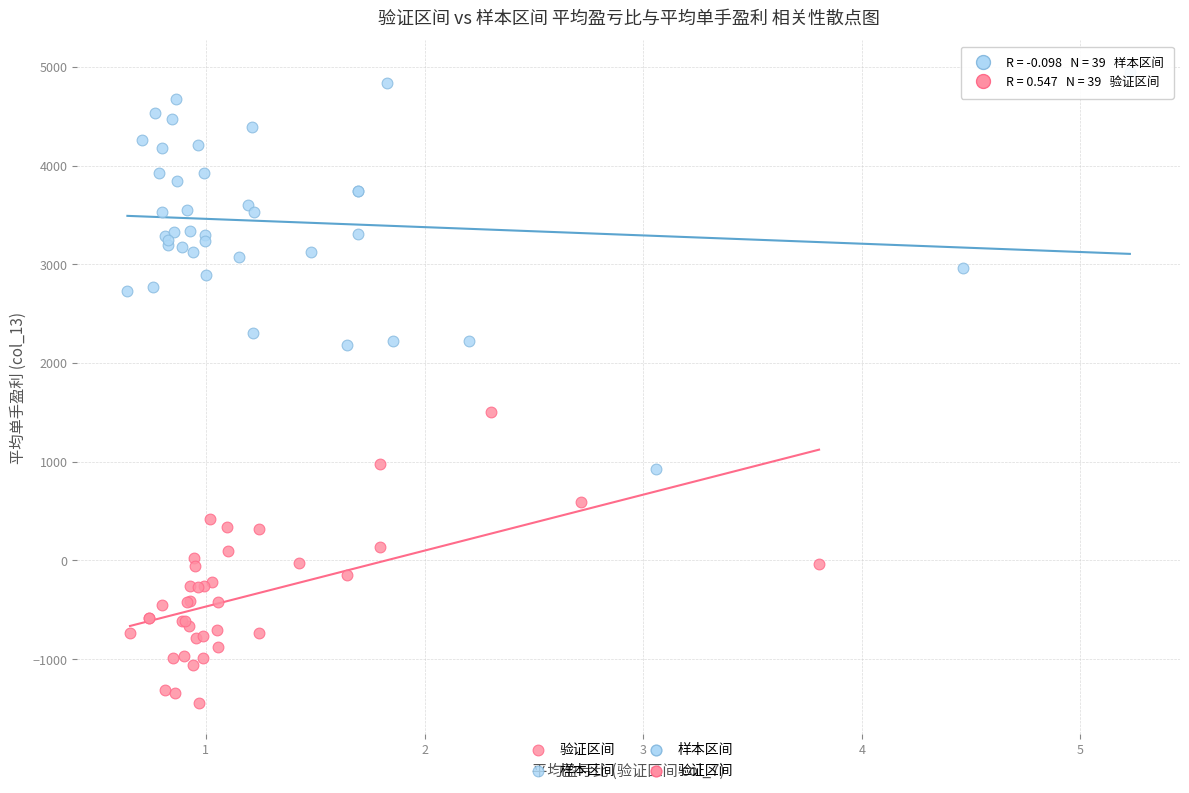

Which series has the widest spread of Y values?

样本区间